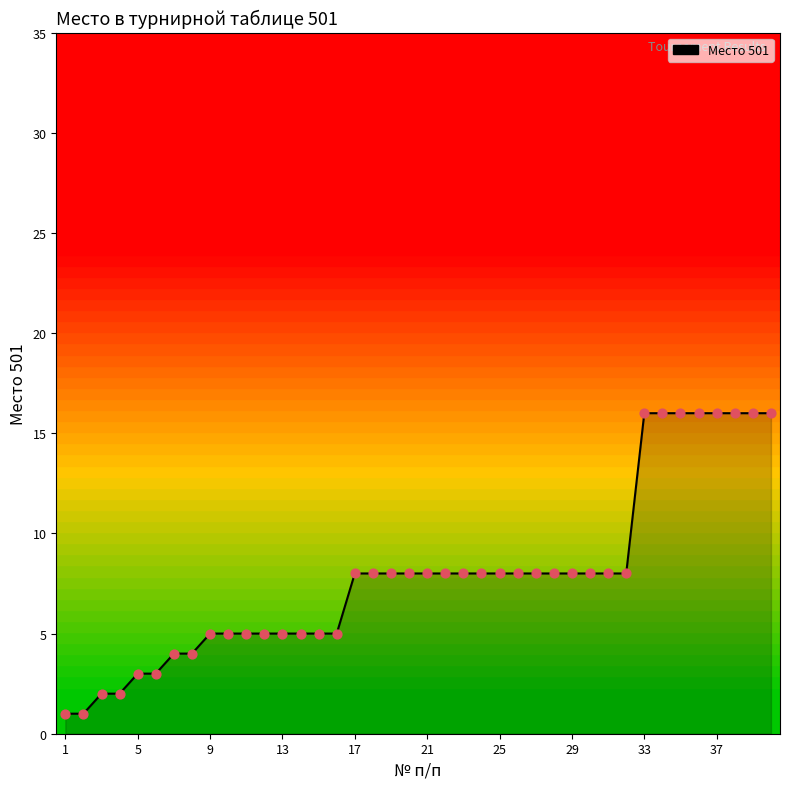

What is the difference between the maximum and minimum values?

15